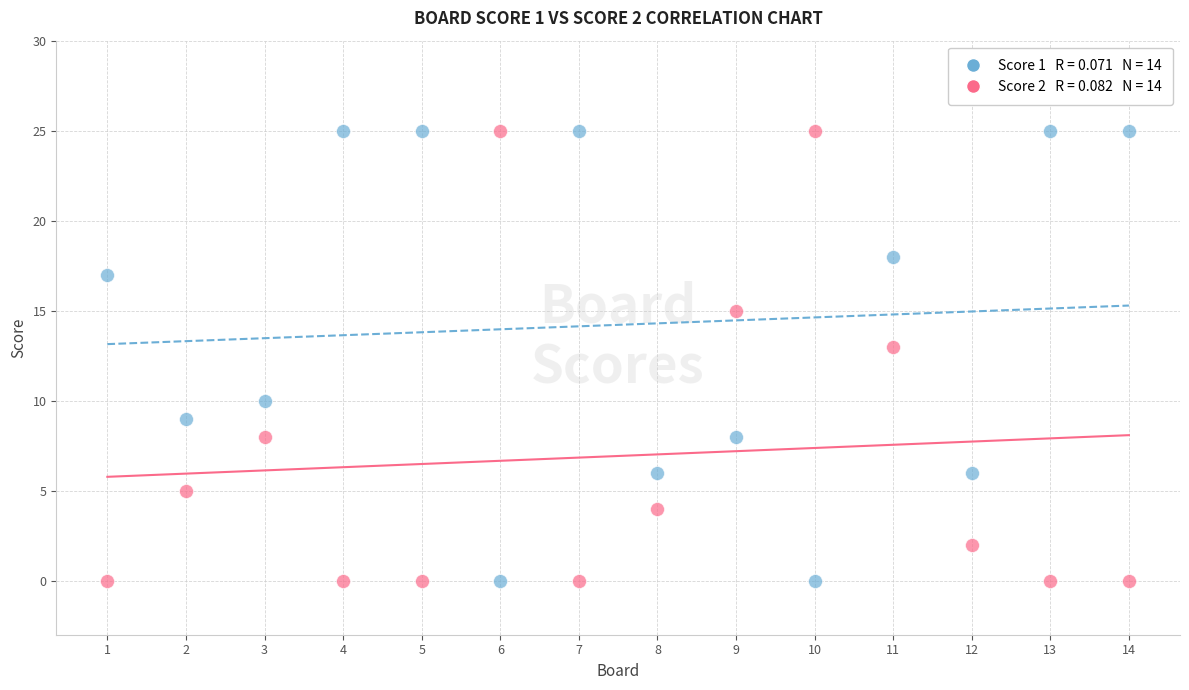

Across all series, what Y value is closest to 12?

13